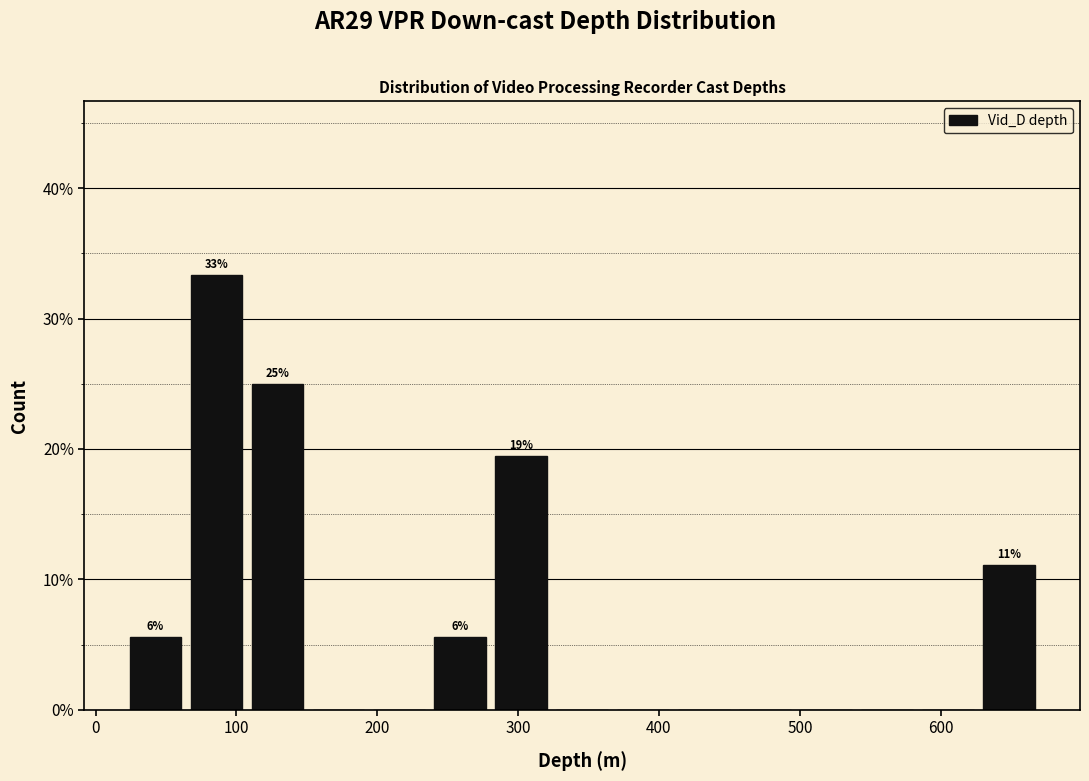

Which range on the x-axis has the tallest bar?

60 to 110